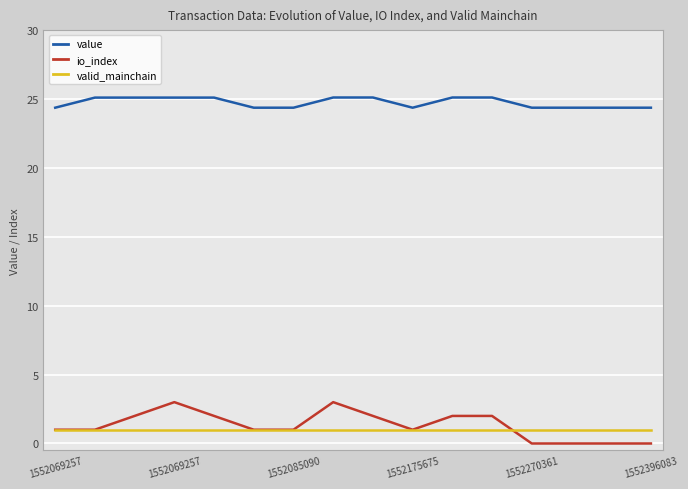

Which series has the largest total across all categories?

value